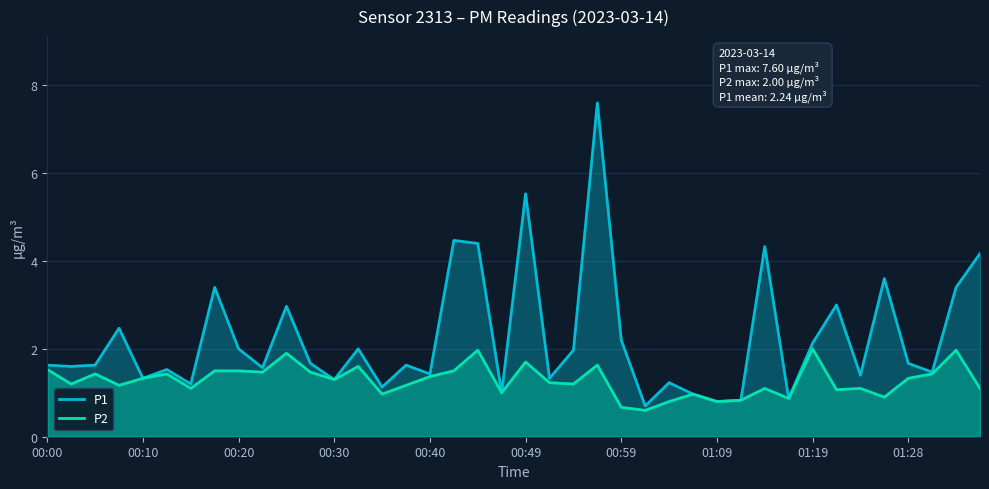

How many values in the P1 series exceed 1?

34